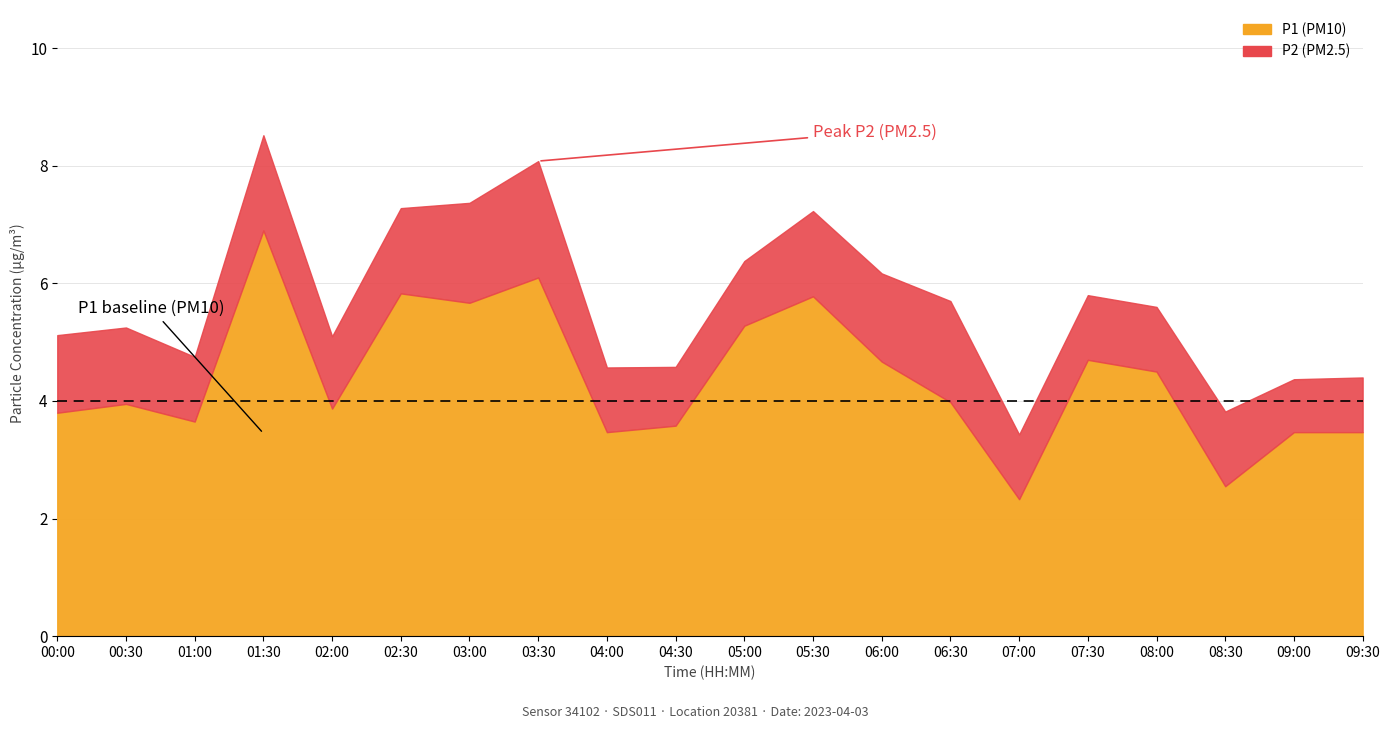

How many interior local valleys does the P2 series have?

4